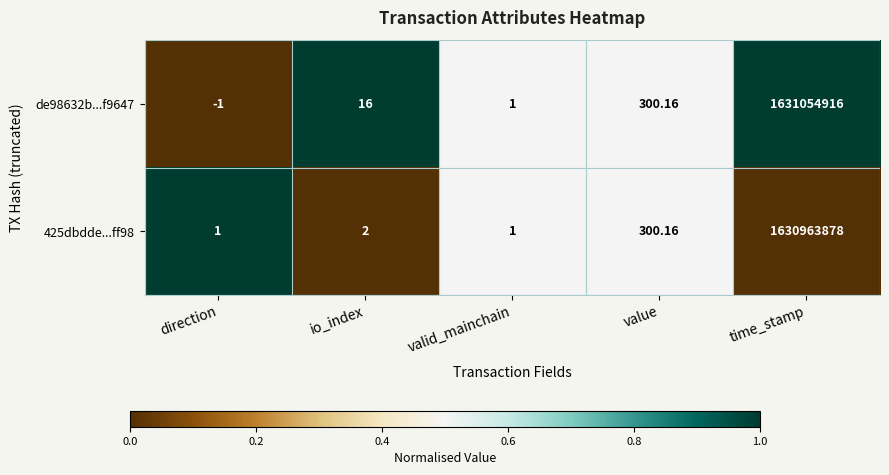

Is the value of 425dbdde...ff98 at value greater than the value of de98632b...f9647 at time_stamp?

No